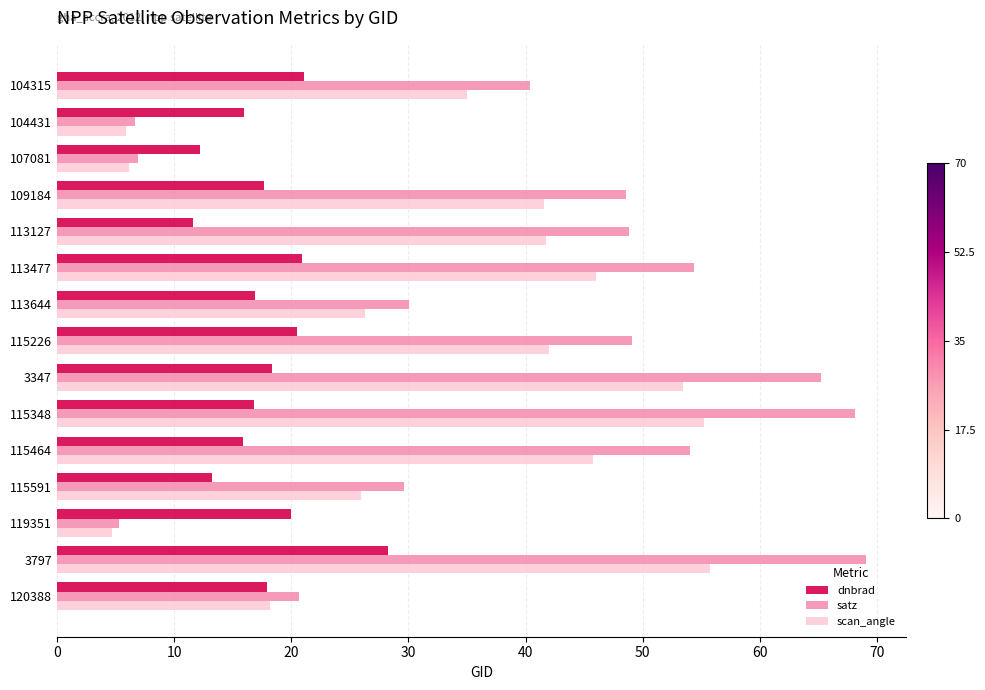

What is the minimum value shown in the chart?

4.7